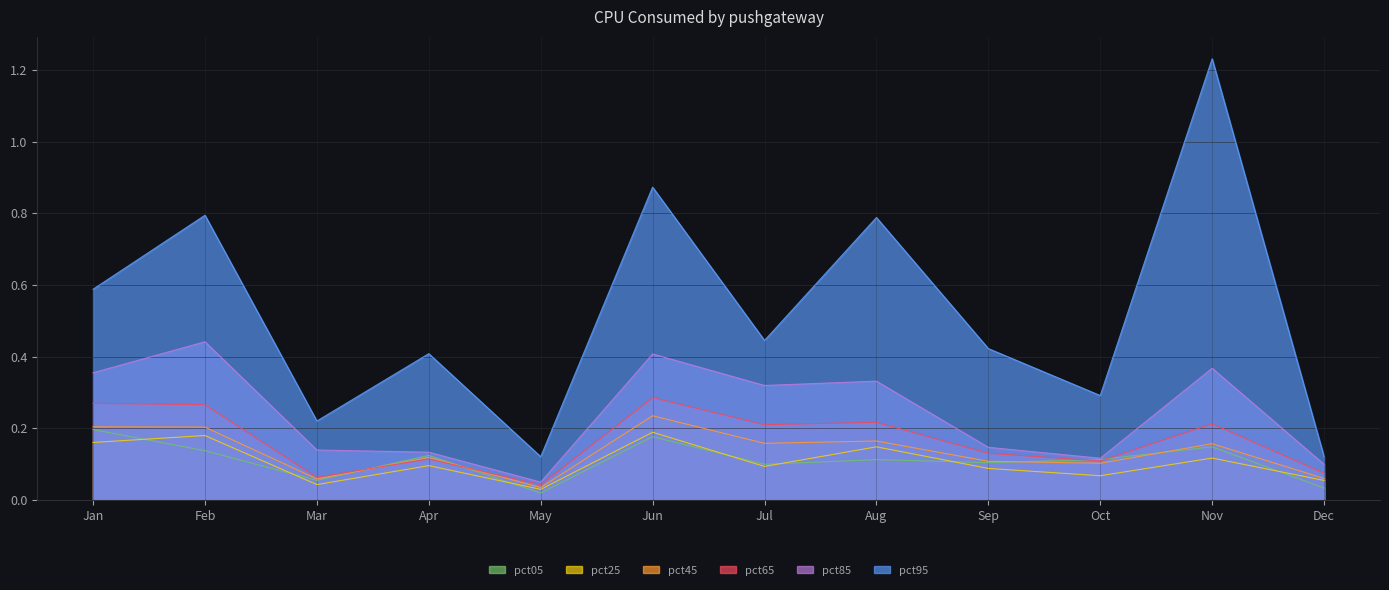

What is the difference between the second highest and minimum values in the pct45 series?

0.2